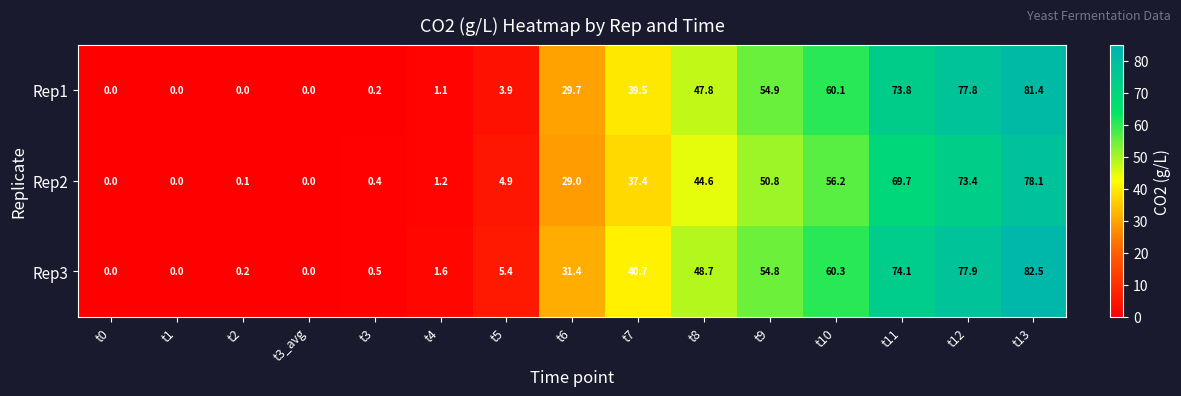

Rank the series at t11 from highest to lowest value.

Rep3, Rep1, Rep2